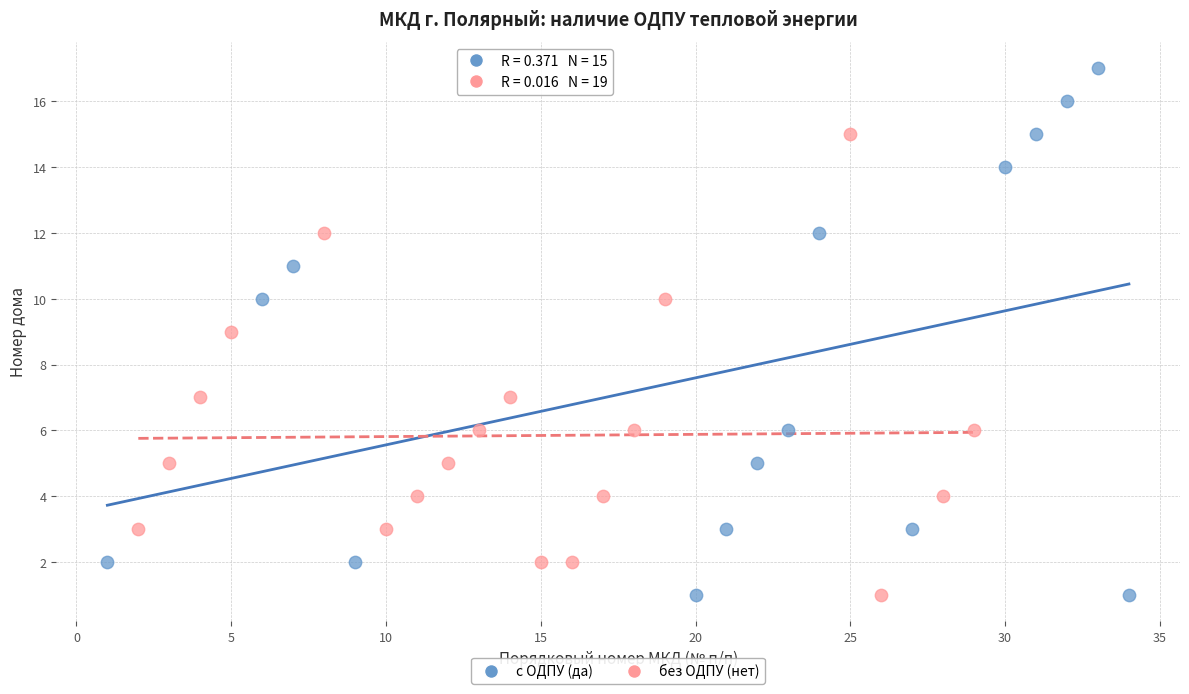

Which series reaches the maximum Y coordinate?

с ОДПУ (да)